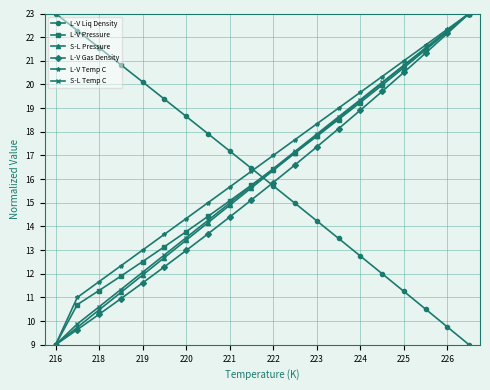

Reading right to left, extract all data points from this chart.

L-V Liq Density: 9.0	9.8	10.5	11.3	12.0	12.8	13.5	14.2	15.0	15.7	16.5	17.2	17.9	18.7	19.4	20.1	20.8	21.6	22.3	23.0
L-V Pressure: 23.0	22.2	21.5	20.7	20.0	19.2	18.5	17.8	17.1	16.4	15.7	15.1	14.4	13.8	13.1	12.5	11.9	11.3	10.7	9.0
S-L Pressure: 23.0	22.3	21.5	20.8	20.1	19.3	18.6	17.8	17.1	16.4	15.6	14.9	14.2	13.4	12.7	11.9	11.2	10.5	9.7	9.0
L-V Gas Density: 23.0	22.2	21.3	20.5	19.7	18.9	18.1	17.4	16.6	15.9	15.1	14.4	13.7	13.0	12.3	11.6	10.9	10.3	9.6	9.0
L-V Temp C: 23.0	22.3	21.7	21.0	20.3	19.7	19.0	18.3	17.7	17.0	16.3	15.7	15.0	14.3	13.7	13.0	12.3	11.7	11.0	9.0
S-L Temp C: 23.0	22.3	21.5	20.8	20.1	19.4	18.6	17.9	17.2	16.4	15.7	15.0	14.3	13.5	12.8	12.1	11.3	10.6	9.9	9.0